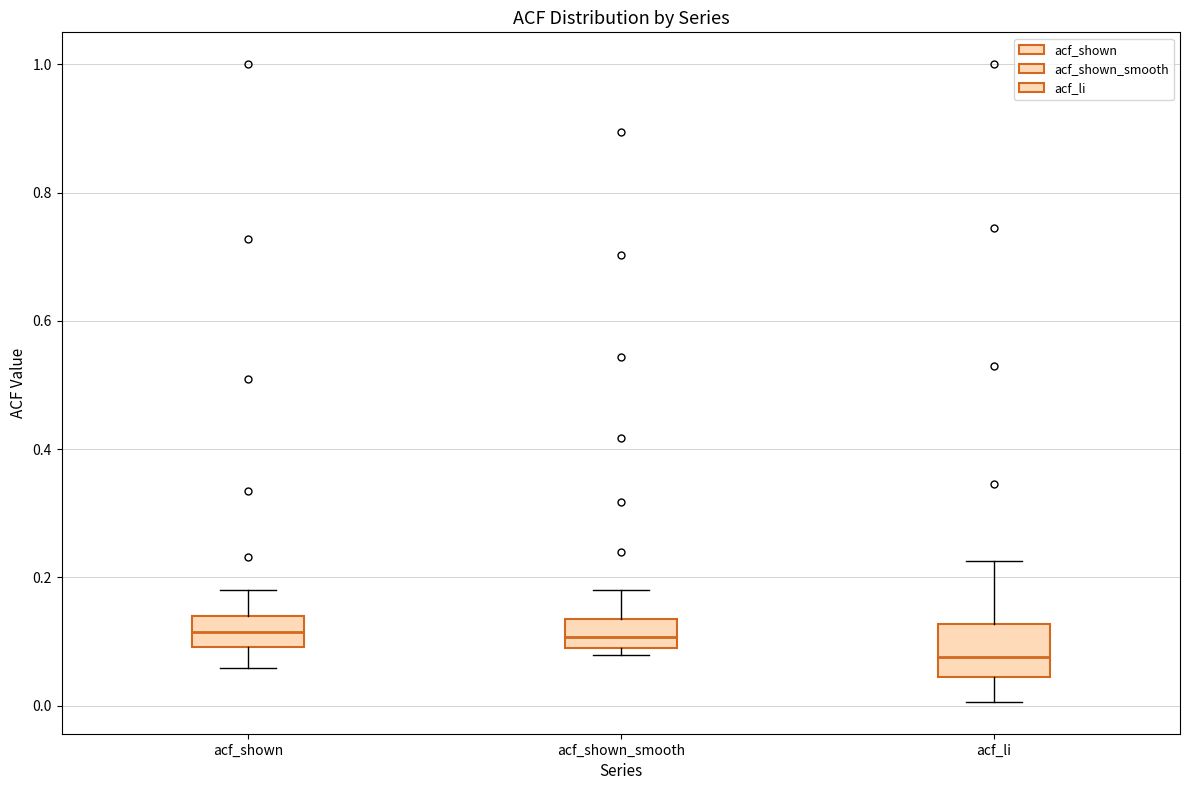

Where does the upper whisker of the box for acf_shown_smooth end on the y-axis? The values are not printed on the chart, so give them approximately, as read against the axis.

0.18